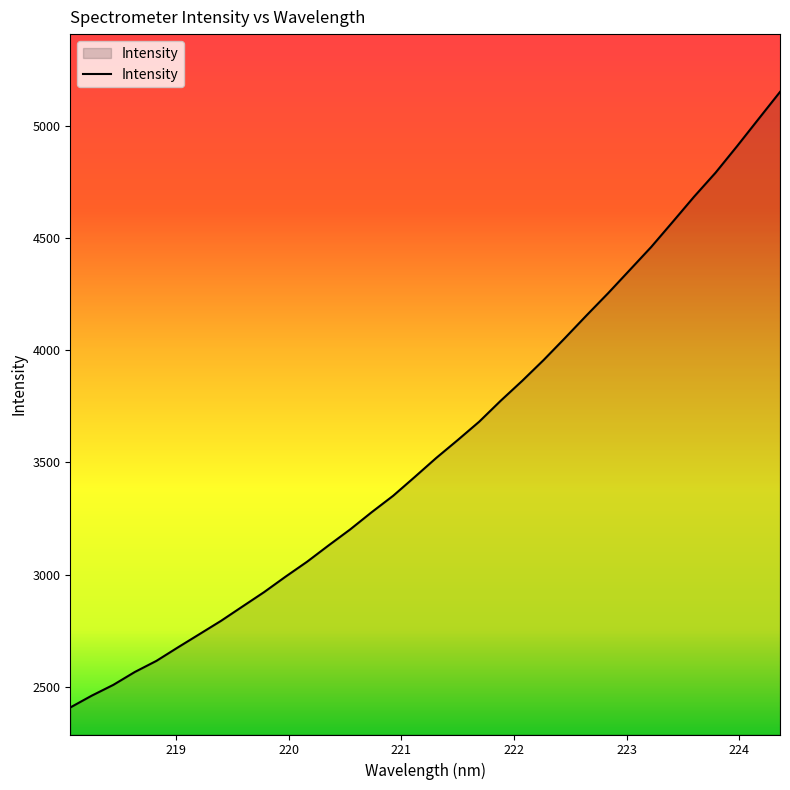

True or false: there are more than 1 points higher than both neighbors.

False